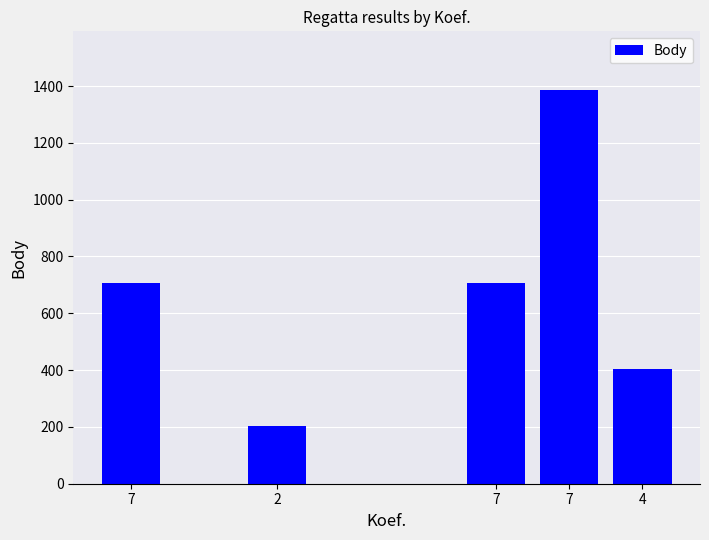

What is the label of the 1st bar from the left?

7